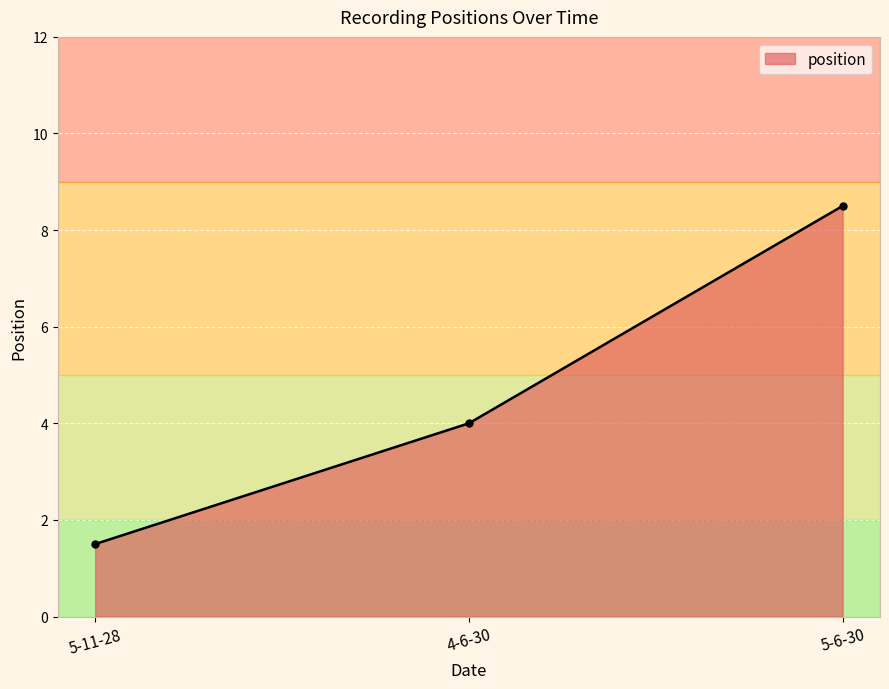

What is the sum of the values at 5-6-30 and 4-6-30?

12.5